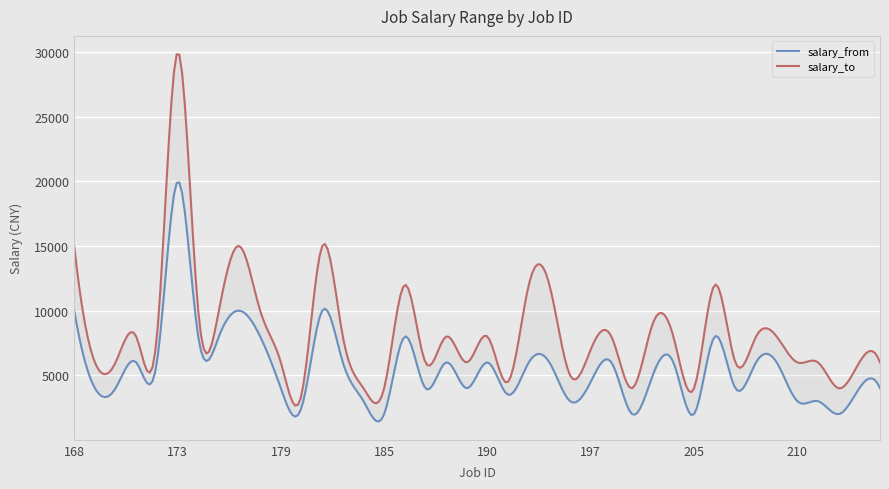

Reading left to right, what are all the values shown in this chart?

salary_from: 10001	4001	4001	6001	6001	20001	8001	8001	10001	8001	4001	2500	10001	6001	3000	2001	8000	4001	6001	4001	6001	3500	6000	6000	3000	4500	6001	2001	5000	6001	2001	8000	4001	6001	6001	3000	3000	2001	4001	4001
salary_to: 15000	6000	6000	8000	8000	30000	10000	10000	15000	10000	6000	3500	15000	8000	4000	4000	12000	6000	8000	6000	8000	4500	12000	12000	5000	7000	8000	4000	9000	8000	4000	12000	6000	8000	8000	6000	6000	4000	6000	6000